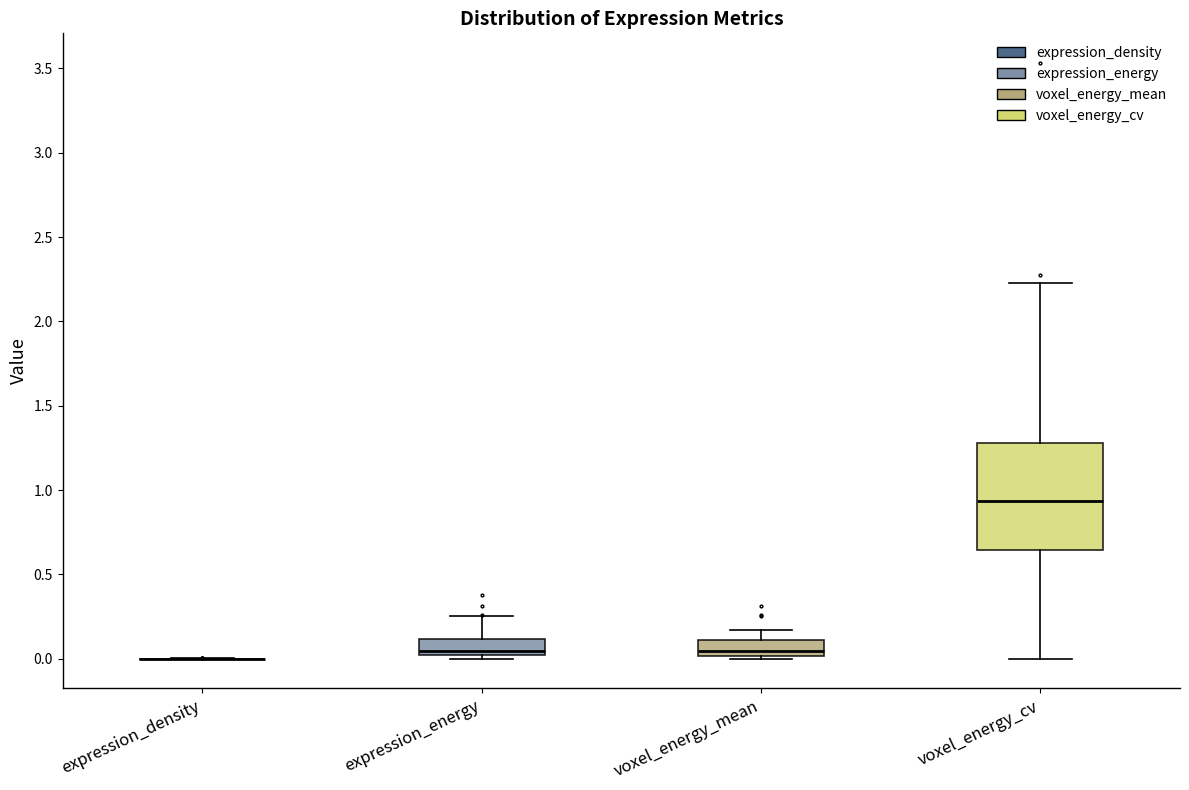

Reading left to right, read every box against the y-axis: the position of its median line, the range the box covers, and the ends of its whiskers. The values are not printed on the chart, so give them approximately, as read against the axis.

expression_density: box collapsed to a line at 0.00, whiskers 0.00 to 0.00
expression_energy: median 0.05, box 0.00 to 0.10, whiskers 0.00 (just below the box's lower edge) to 0.25
voxel_energy_mean: median 0.05, box 0.00 to 0.10, whiskers 0.00 (just below the box's lower edge) to 0.15
voxel_energy_cv: median 0.95, box 0.65 to 1.30, whiskers 0.00 to 2.25